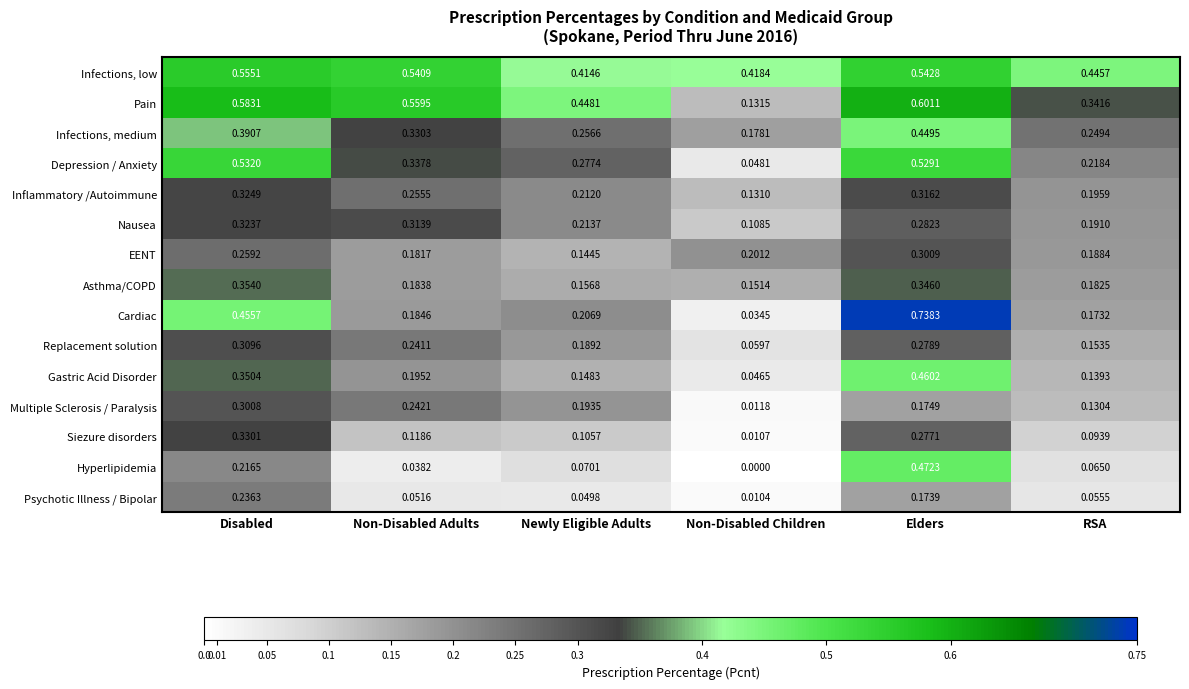

Rank the series by their maximum value, from highest to lowest.

Cardiac, Pain, Infections, low, Depression / Anxiety, Hyperlipidemia, Gastric Acid Disorder, Infections, medium, Asthma/COPD, Siezure disorders, Inflammatory /Autoimmune, Nausea, Replacement solution, EENT, Multiple Sclerosis / Paralysis, Psychotic Illness / Bipolar